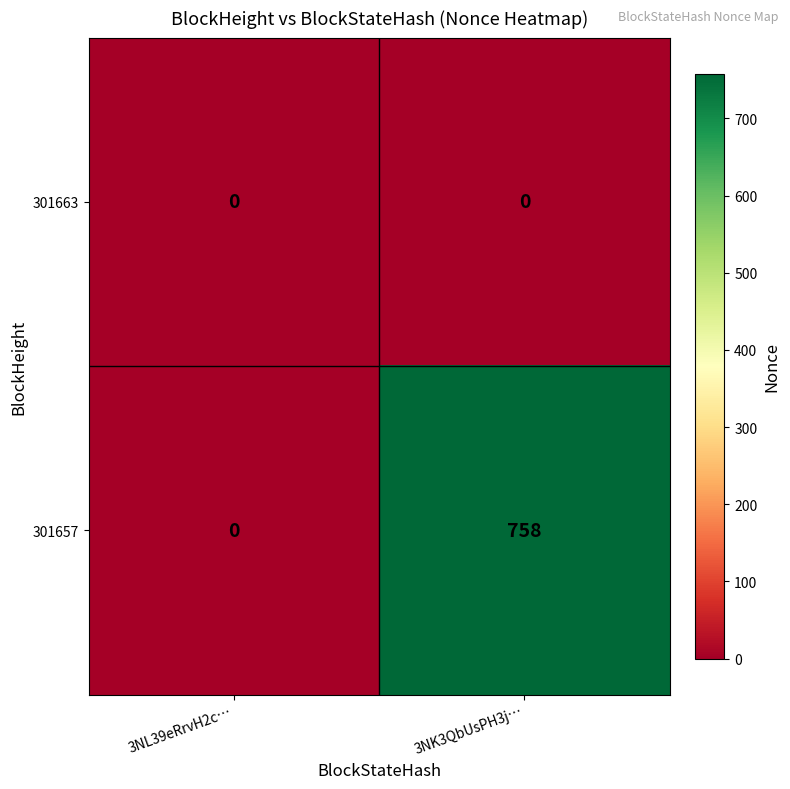

What is the difference between the highest and lowest values at 3NK3QbUsPH3j…?

758